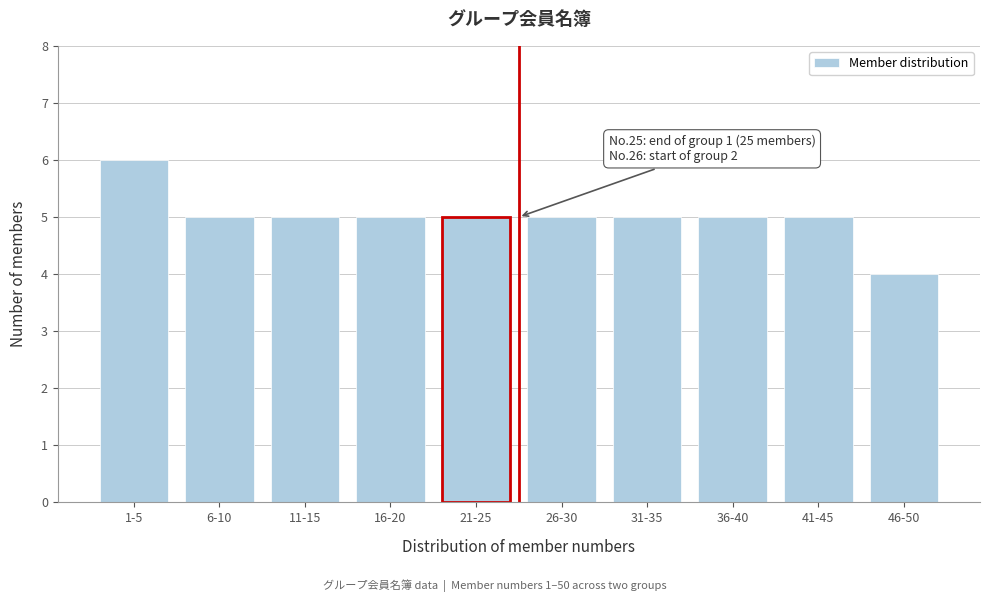

Reading left to right, transcribe all the data shown in this chart.

1-5=6	6-10=5	11-15=5	16-20=5	21-25=5	26-30=5	31-35=5	36-40=5	41-45=5	46-50=4